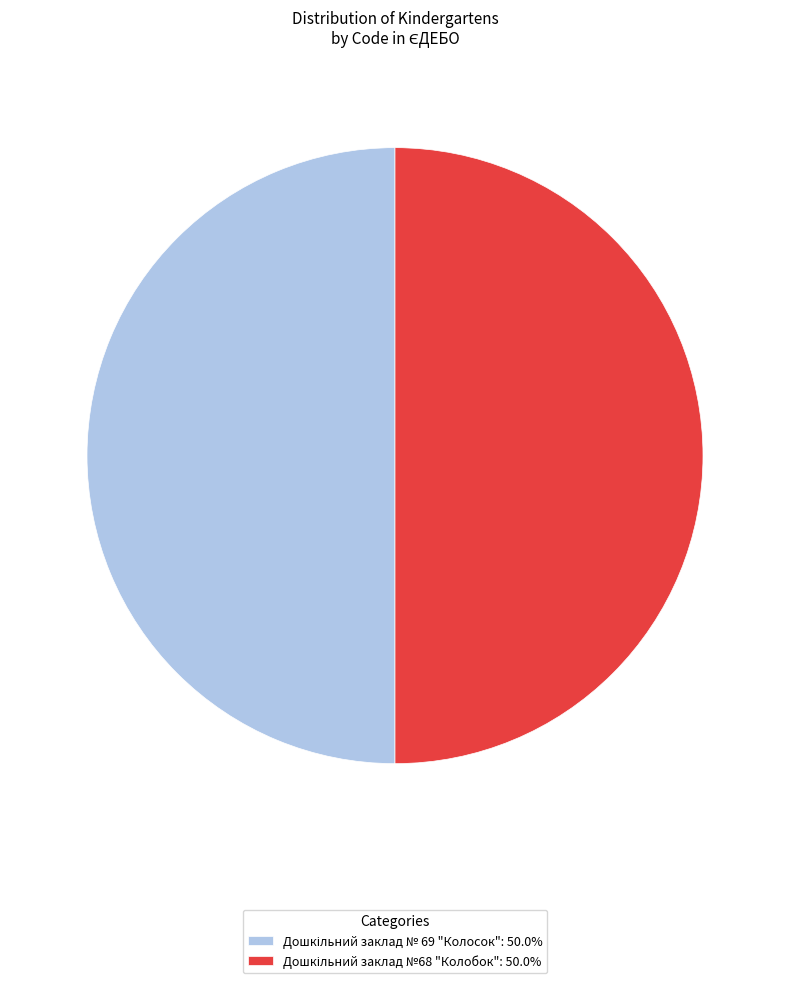

How many slices are in this pie chart?

2